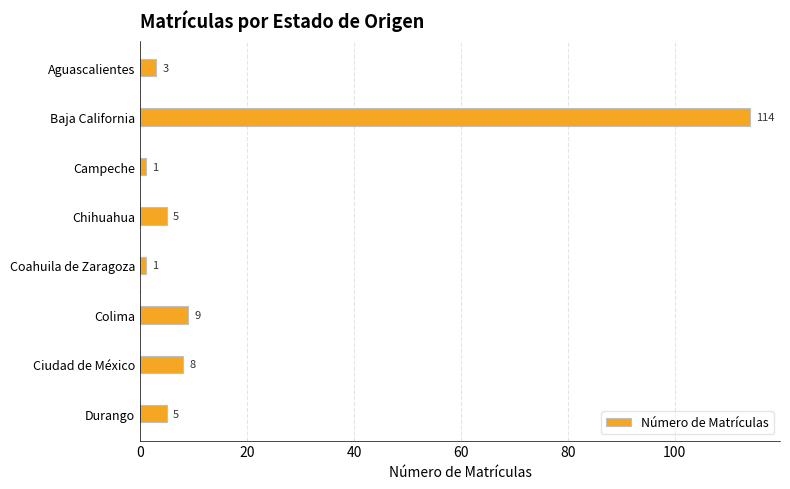

At which category does the chart reach its peak across all series?

Baja California